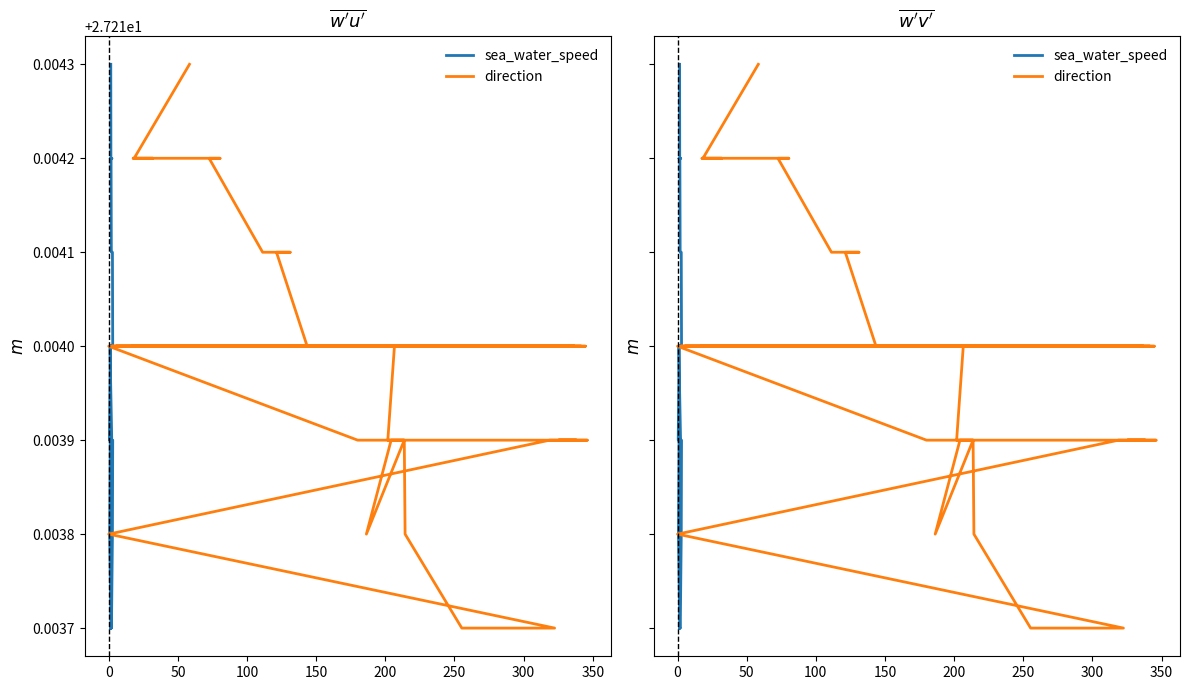

True or false: direction and sea_water_speed cross at least once.

False